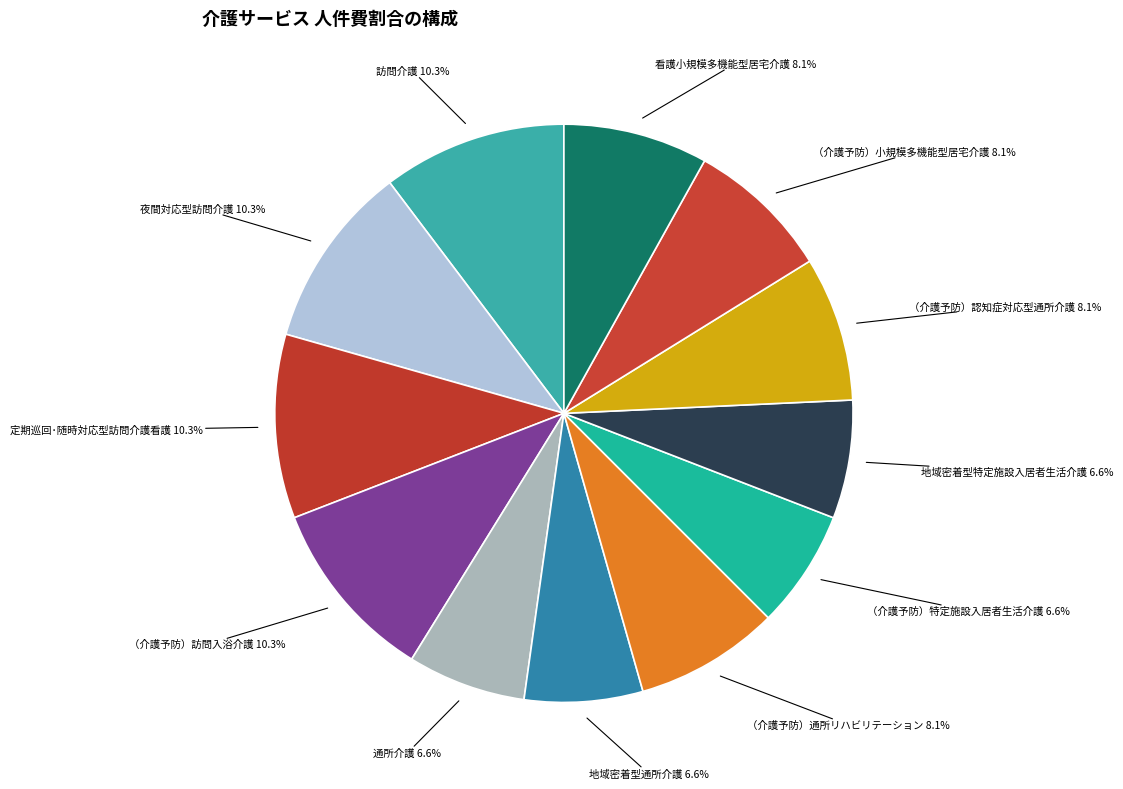

To the nearest percent, what portion does （介護予防）特定施設入居者生活介護 represent?

7%